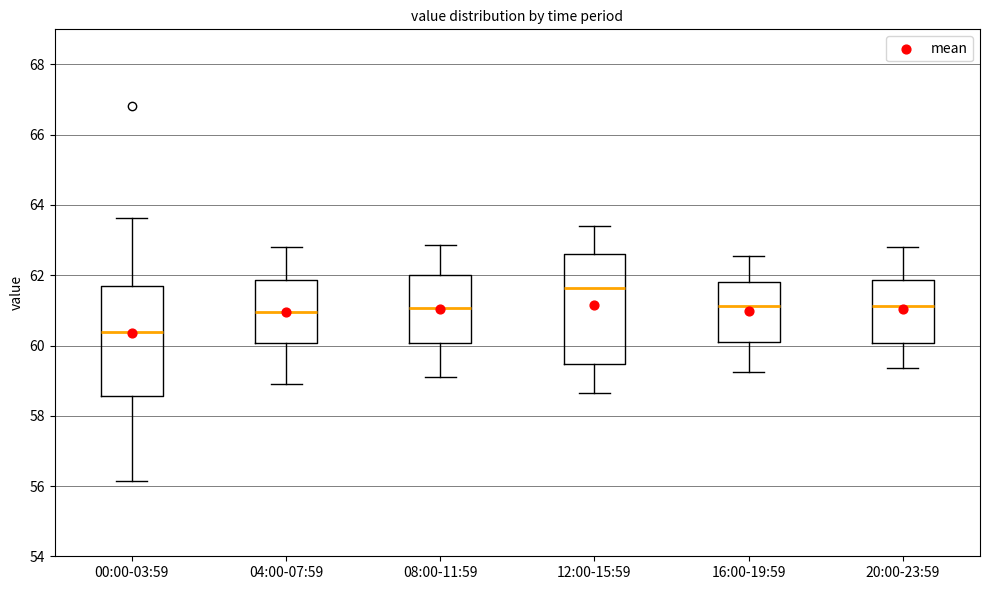

Where does the median line of the box for 08:00-11:59 sit on the y-axis? The values are not printed on the chart, so give them approximately, as read against the axis.

61.0